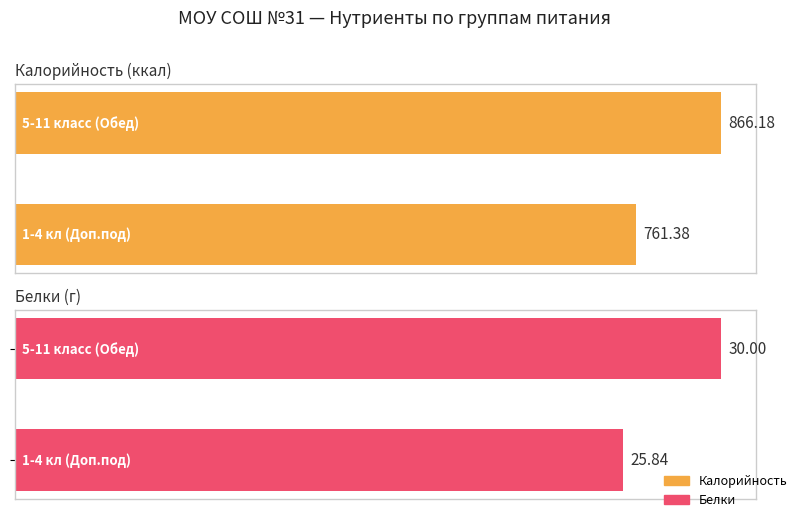

What is the sum of all Белки values?

55.8